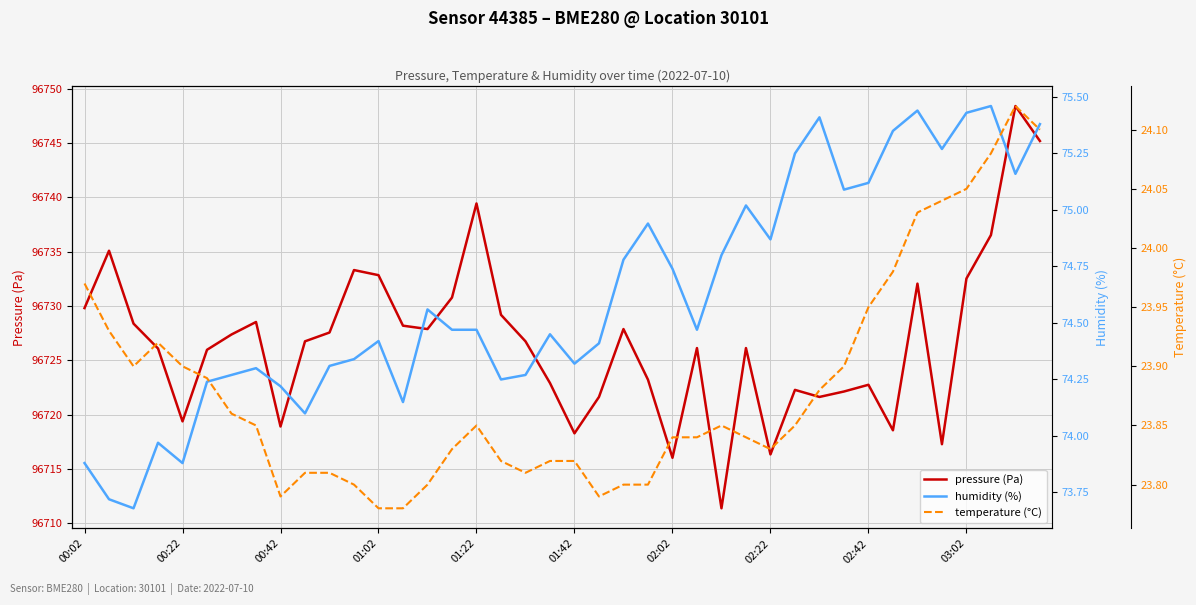

In temperature (°C), how many points are higher than both neighbors (excluding endpoints)?

4